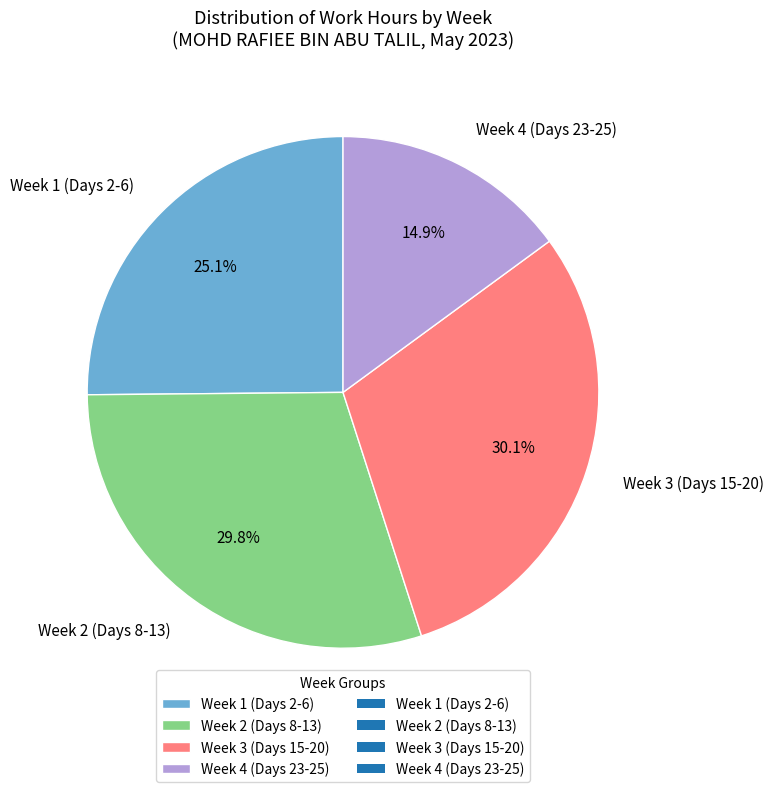

Does any single category account for the majority?

No